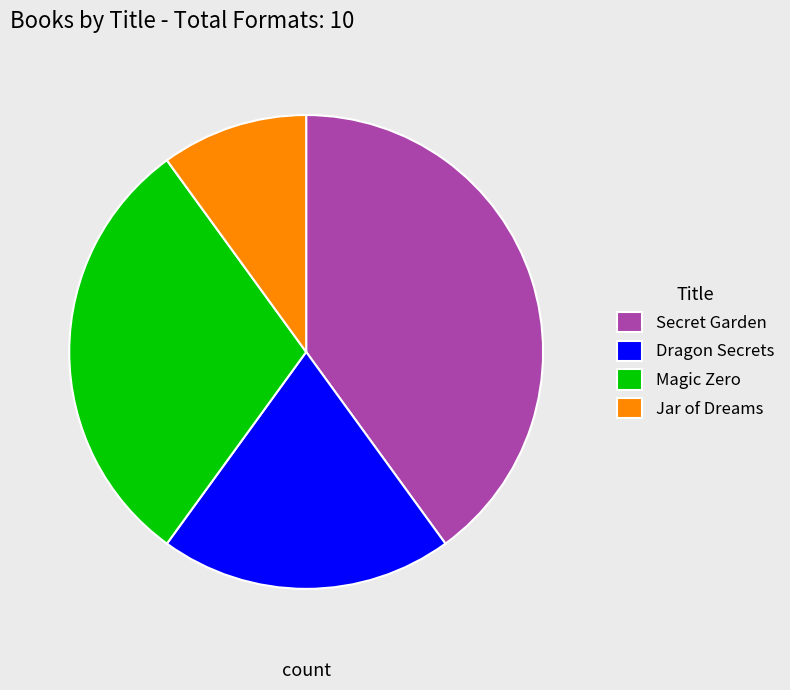

Approximately how many times larger is the value at Dragon Secrets compared to Jar of Dreams?

2.0